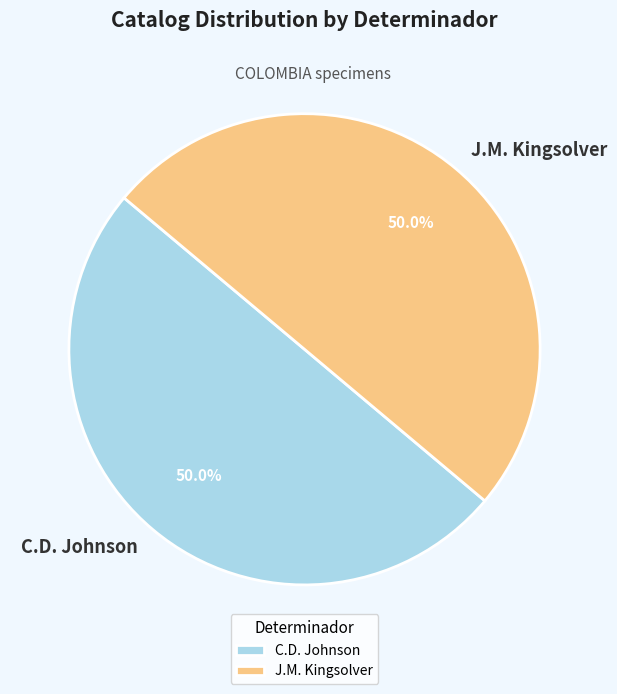

What is the ratio of the value at J.M. Kingsolver to the value at C.D. Johnson?

1.0